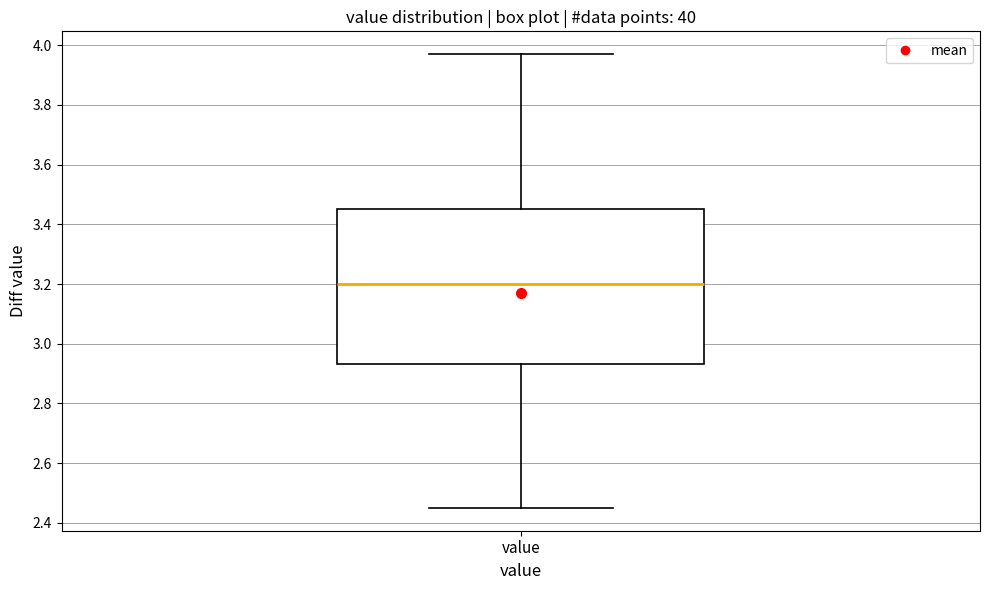

Transcribe this box plot: give where the median line is, the range the box spans, and where the two whiskers end, as read against the y-axis. The values are not printed on the chart, so give them approximately, as read against the axis.

median 3.20, box 2.94 to 3.46, whiskers 2.46 to 3.98